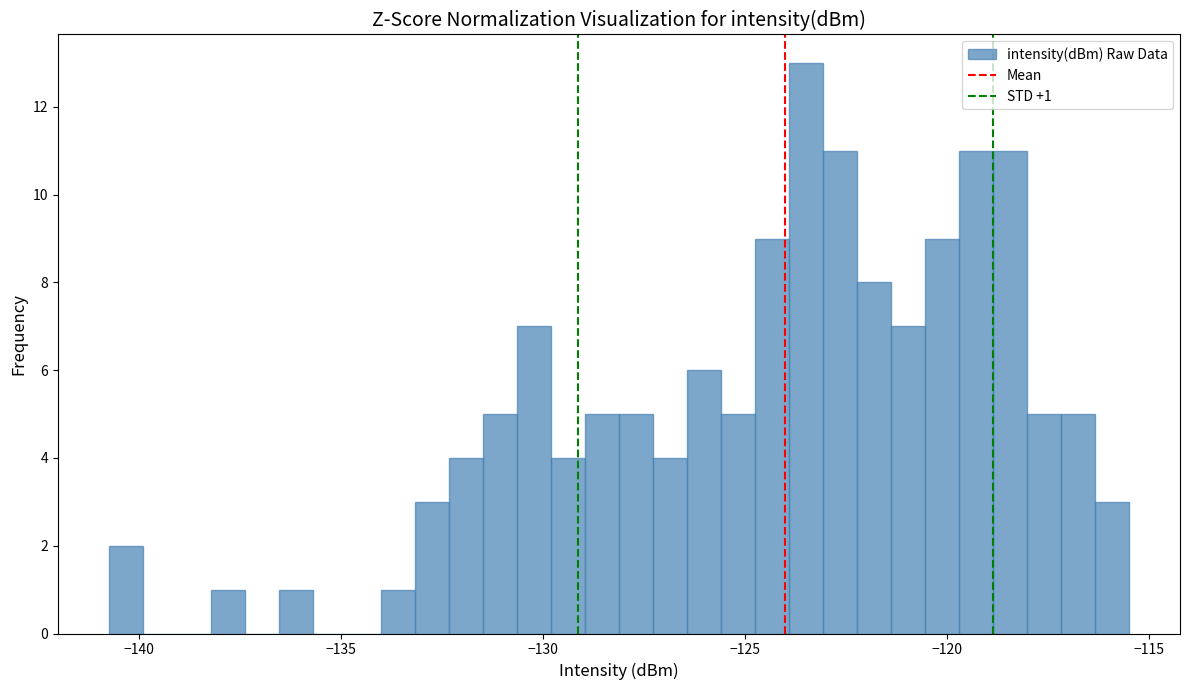

Read against the x-axis, roughly where is the centre of the tallest bar?

-123.5